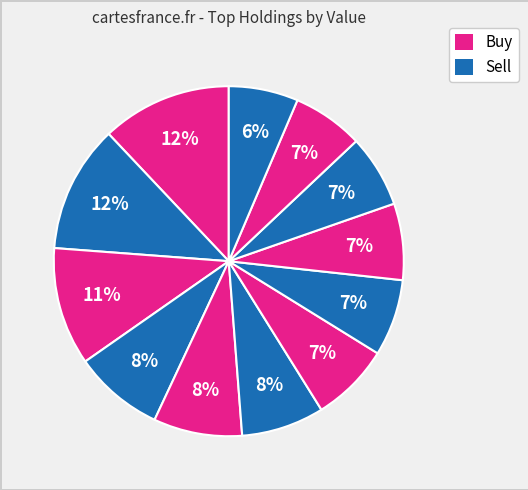

How many segments does this pie chart have?

12